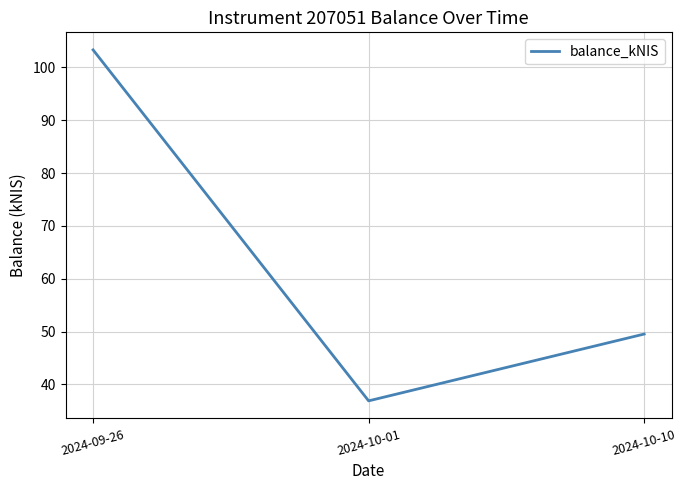

What is the difference between the values at 2024-10-10 and 2024-10-01?

12.6